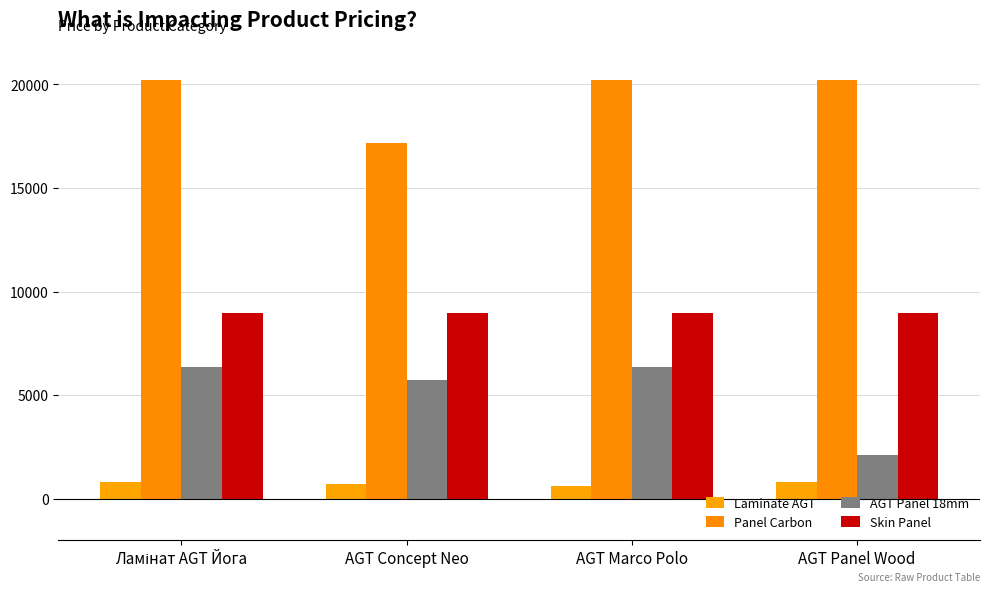

Rank the series at AGT Panel Wood from highest to lowest value.

Panel Carbon, Skin Panel, AGT Panel 18mm, Laminate AGT